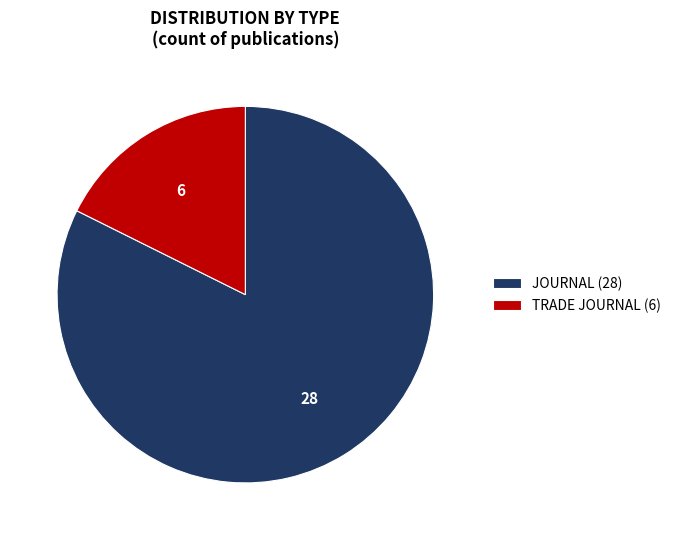

How many slices are in this pie chart?

2